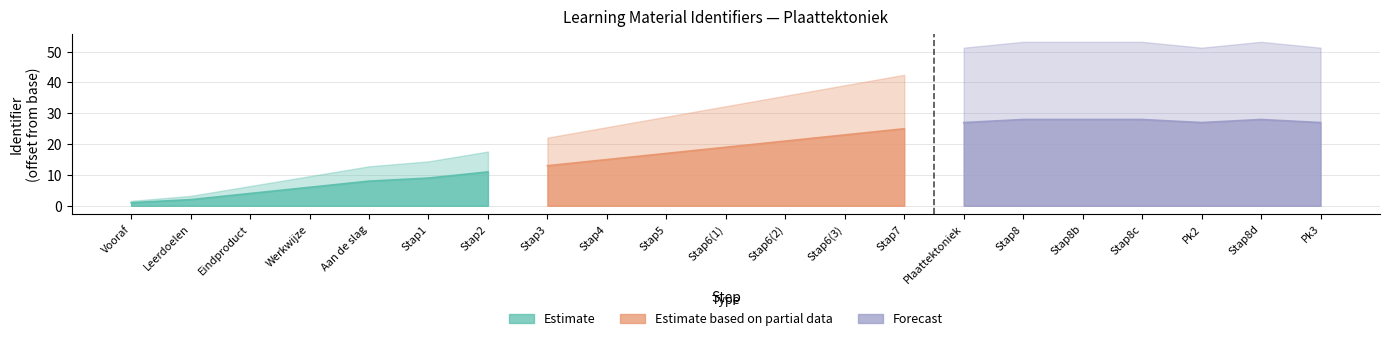

List the series in order of their overall mean, lowest first.

Estimate, Estimate based on partial data, Forecast